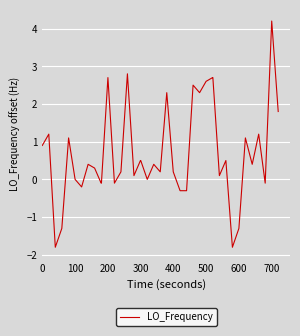

What is the maximum value shown in the chart?

4.2